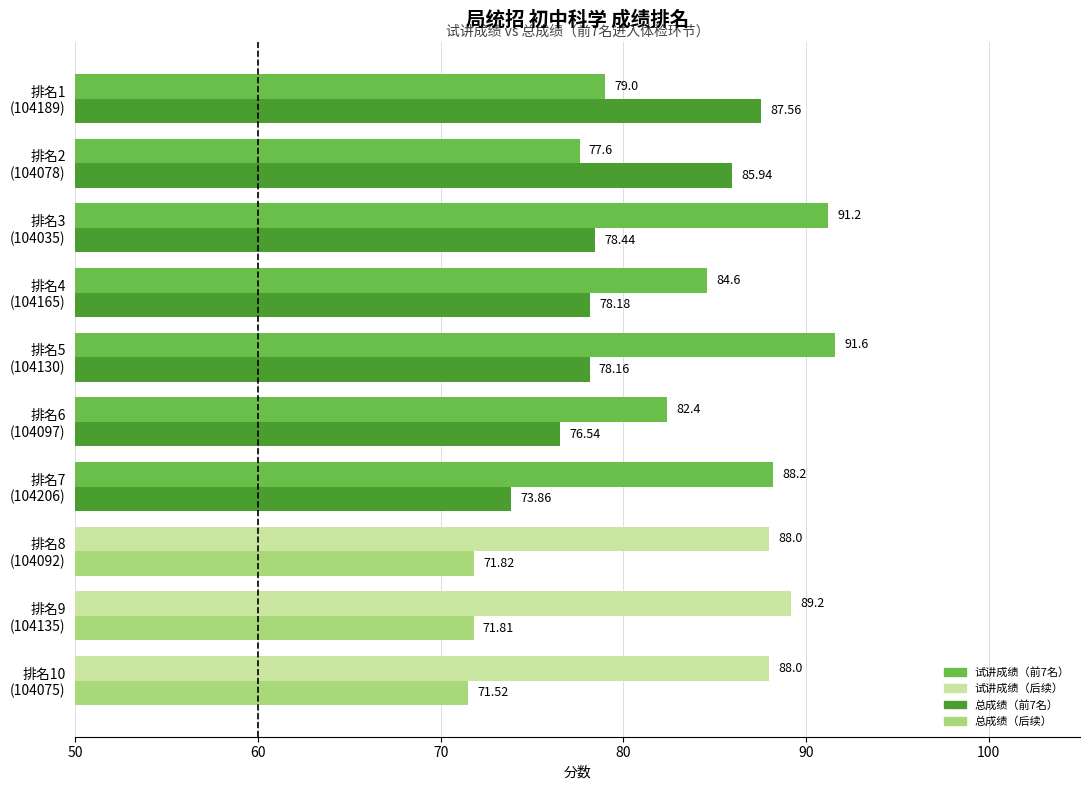

How many series are shown in this chart?

2